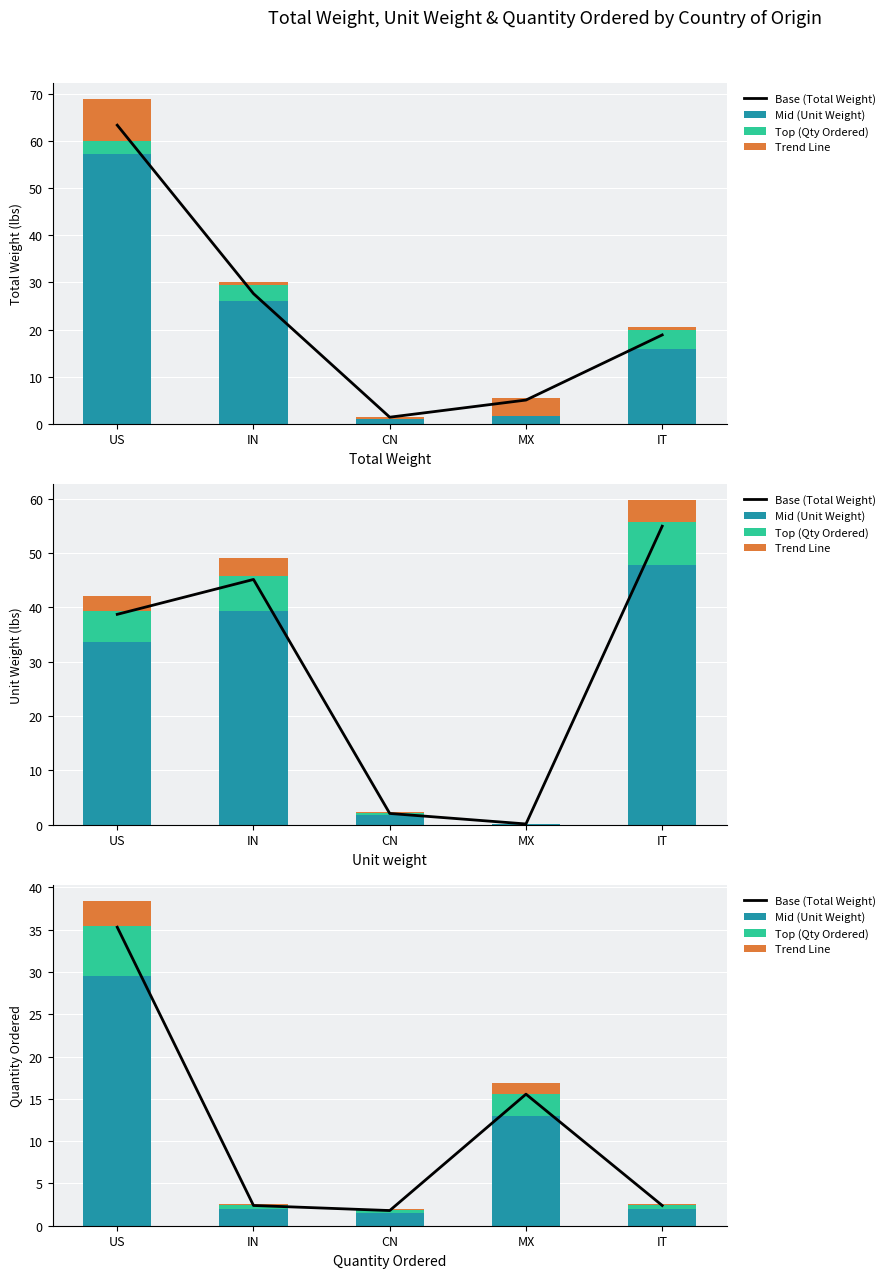

Is the value of Mid Component at MX greater than the value of Trend Line at IT?

Yes